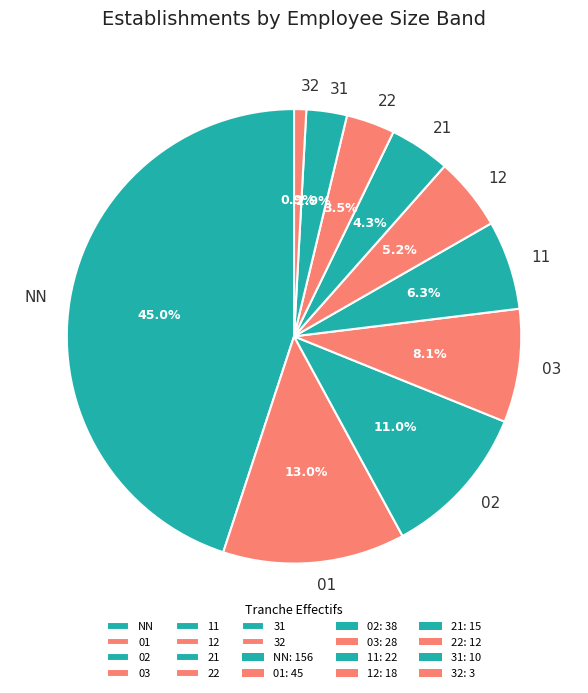

To the nearest percent, what is the average slice percentage?

10%